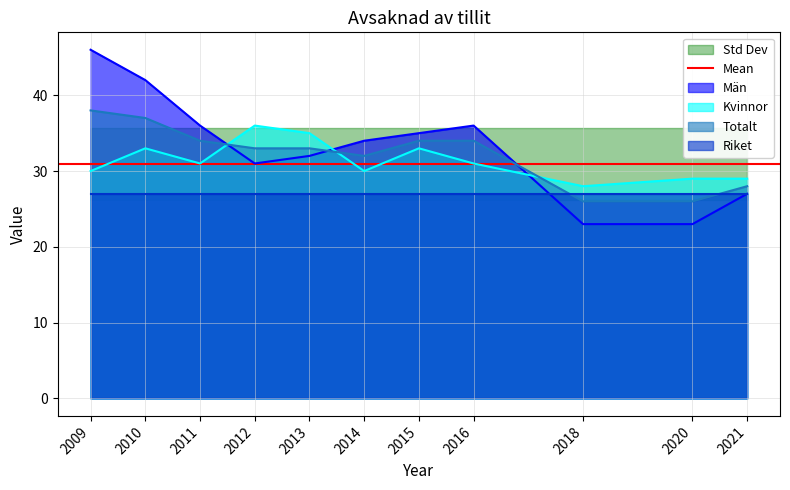

Reading right to left, extract all data points from this chart.

Män: 27	23	23	36	35	34	32	31	36	42	46
Kvinnor: 29	29	28	31	33	30	35	36	31	33	30
Totalt: 28	26	26	34	34	32	33	33	34	37	38